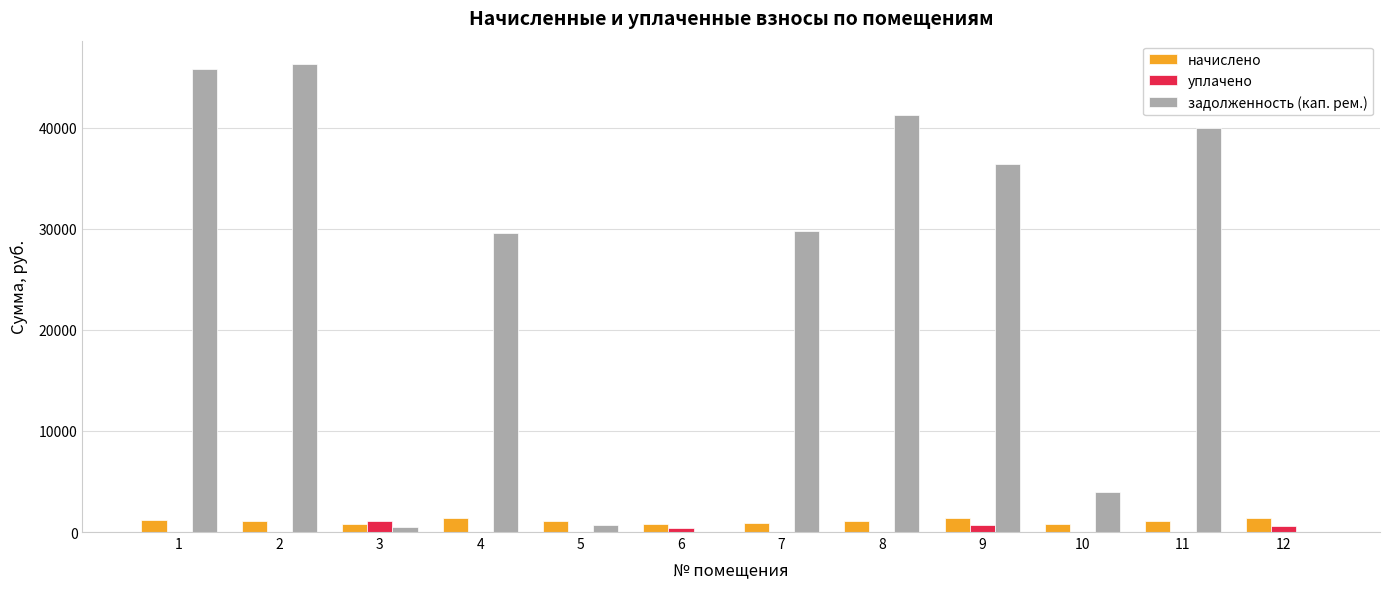

Are the bars grouped side by side (vs. stacked)?

Yes